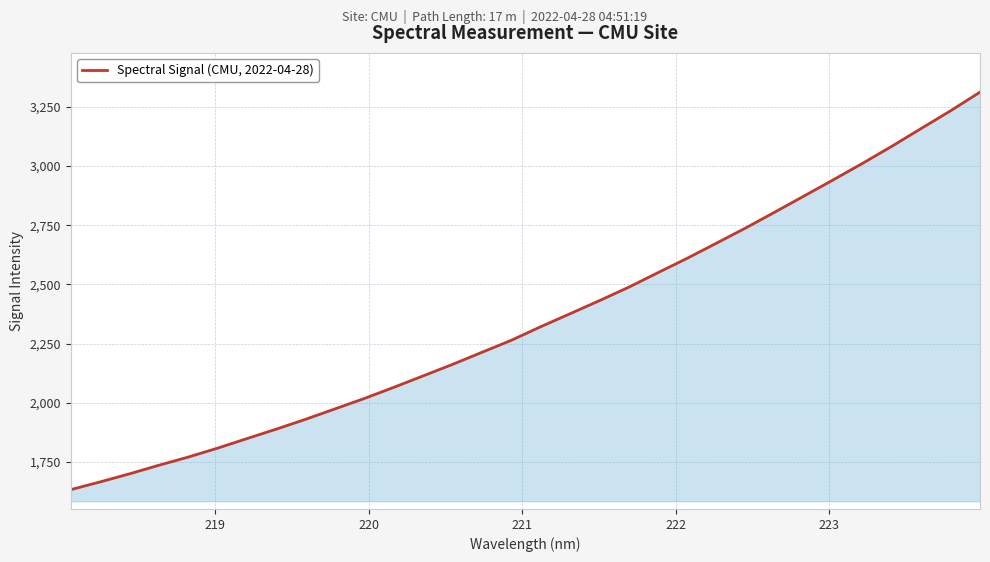

What is the difference between the second highest and second lowest values?

1567.4